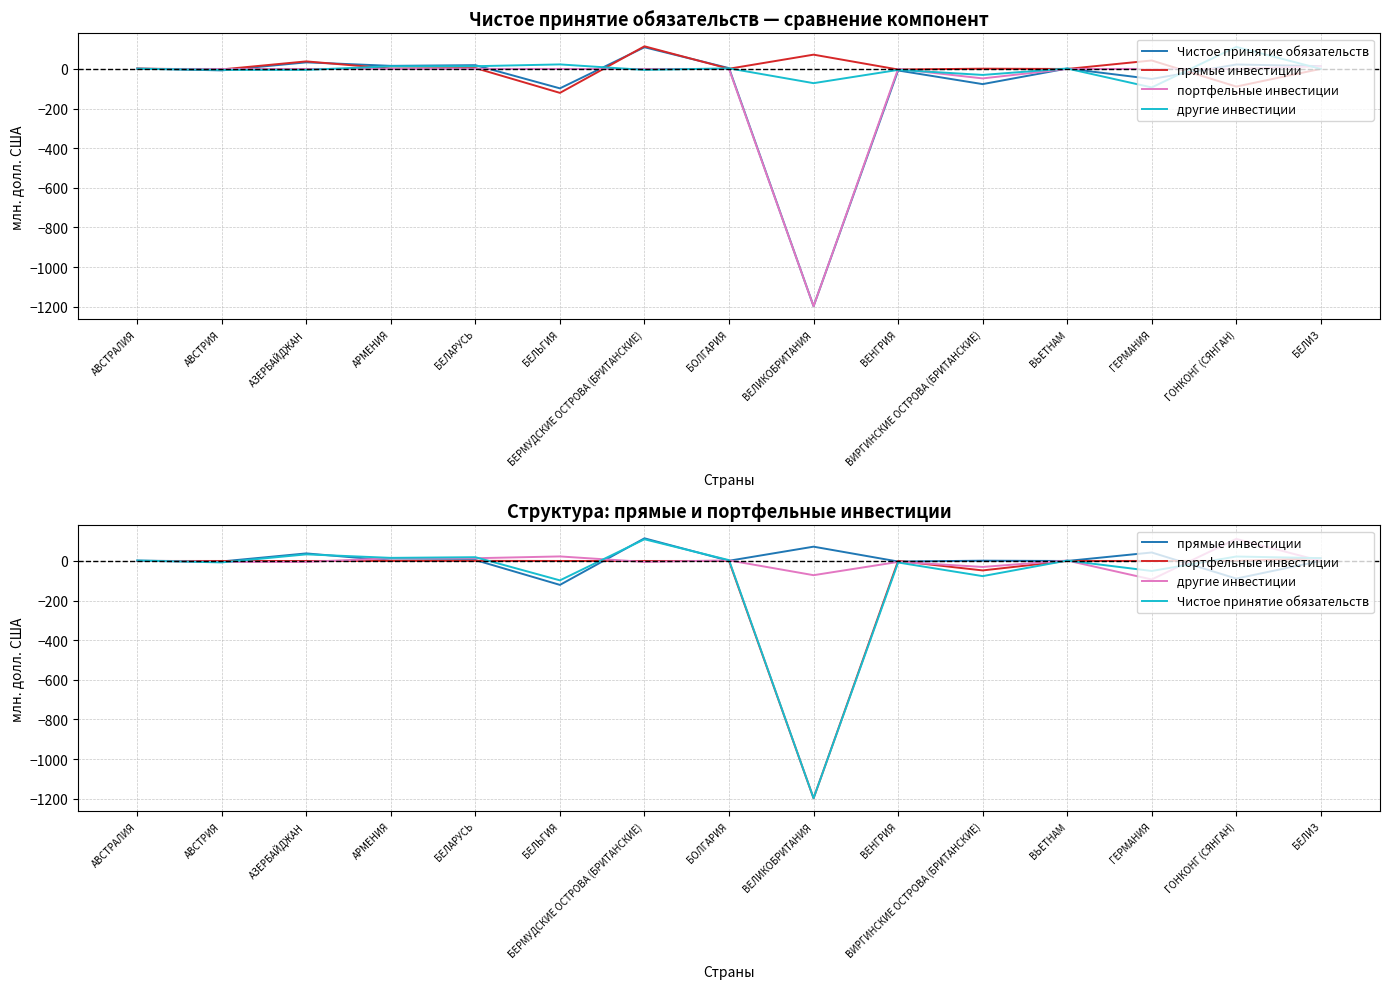

Is it true that прямые инвестиции equals 0.7 at БЕЛИЗ?

False